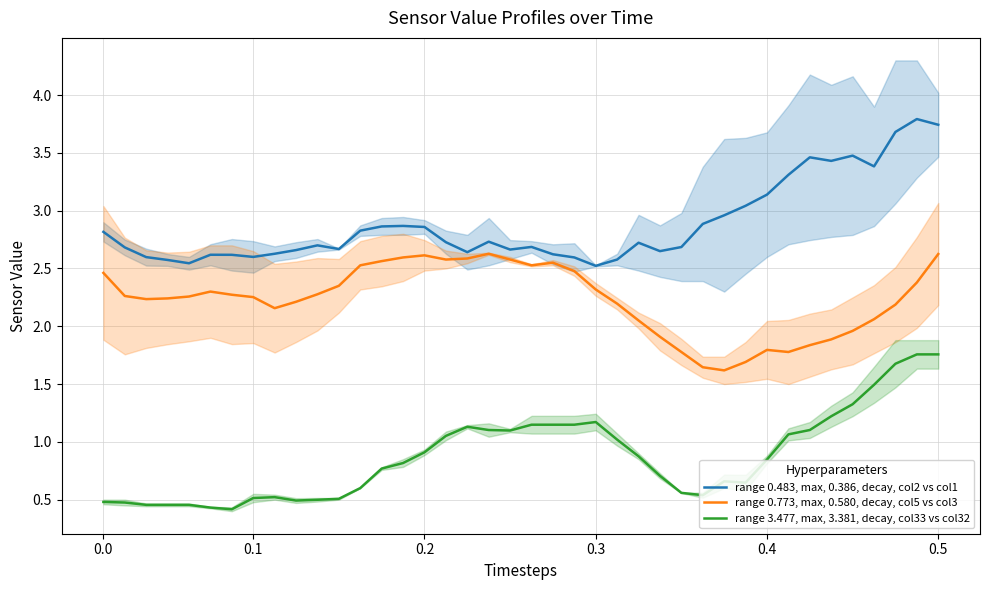

True or false: range 0.773, max, 0.580, decay, col5 vs col3 and range 3.477, max, 3.381, decay, col33 vs col32 intersect in this chart.

False